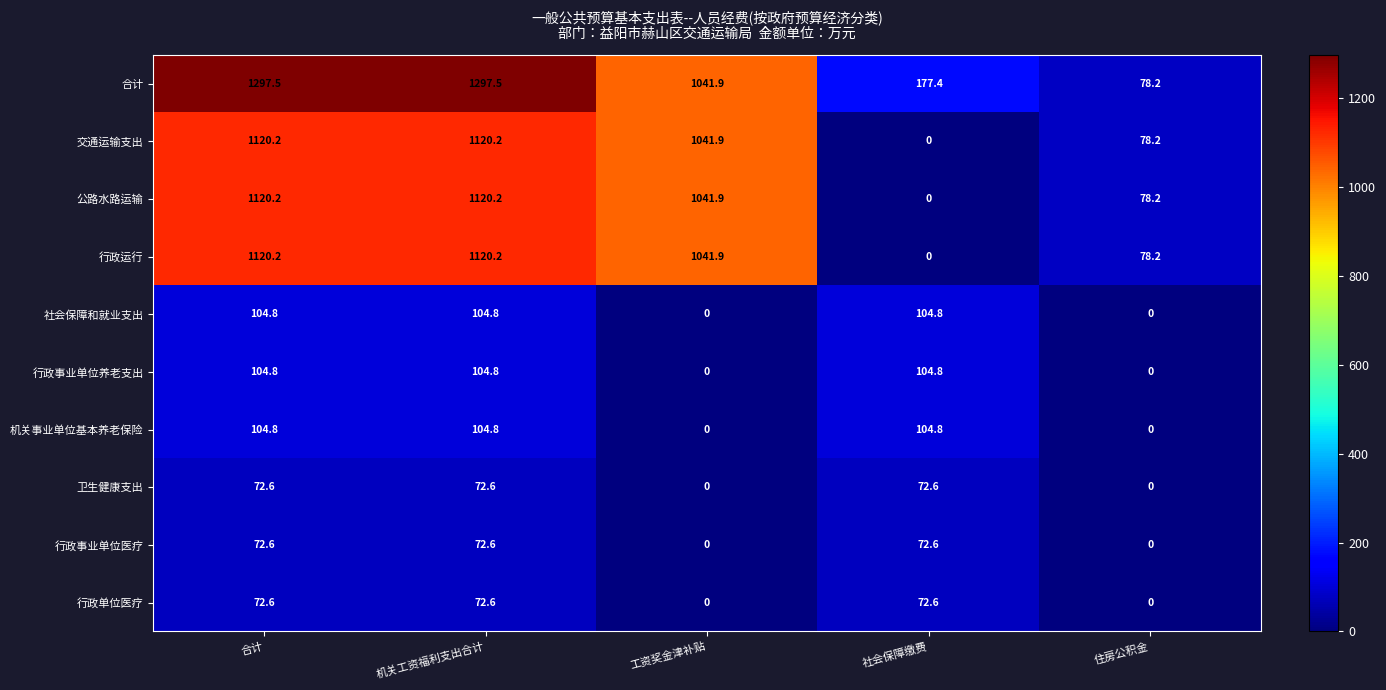

Which series has the largest total across all categories?

合计